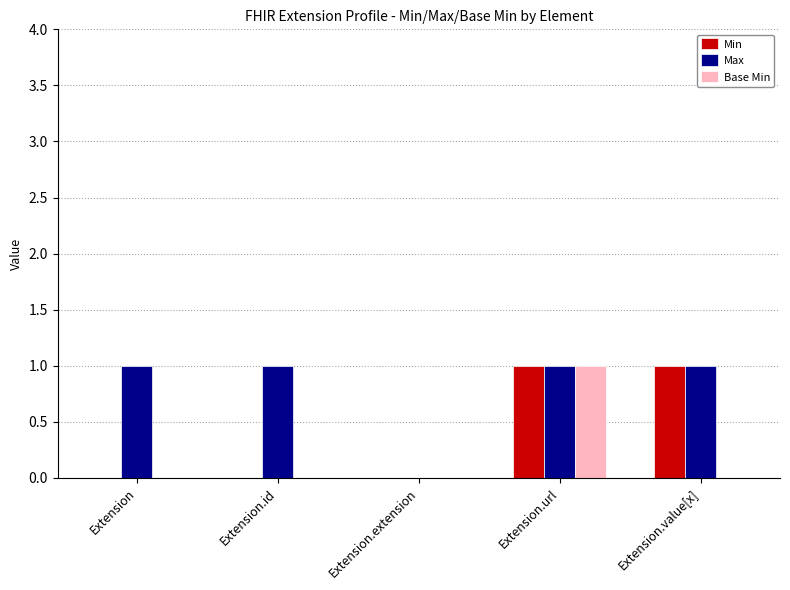

Between Extension and Extension.value[x], which series saw the biggest shift?

Min